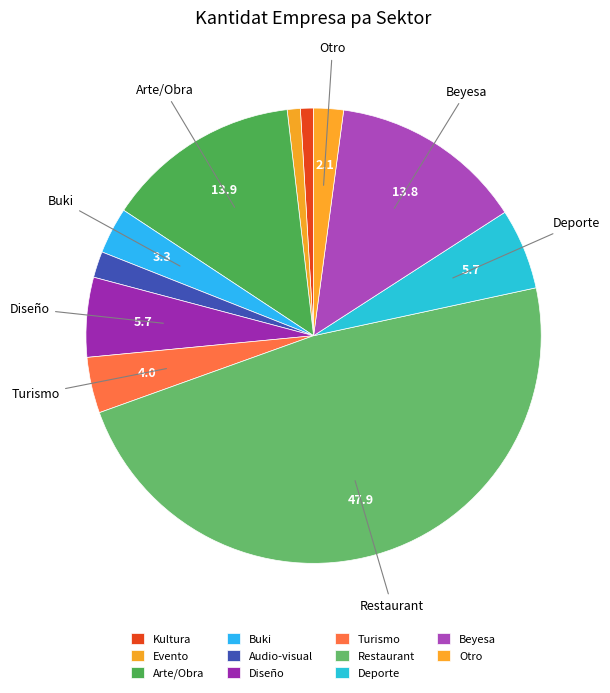

To the nearest percent, what is the combined percentage of Deporte and Audio-visual?

8%